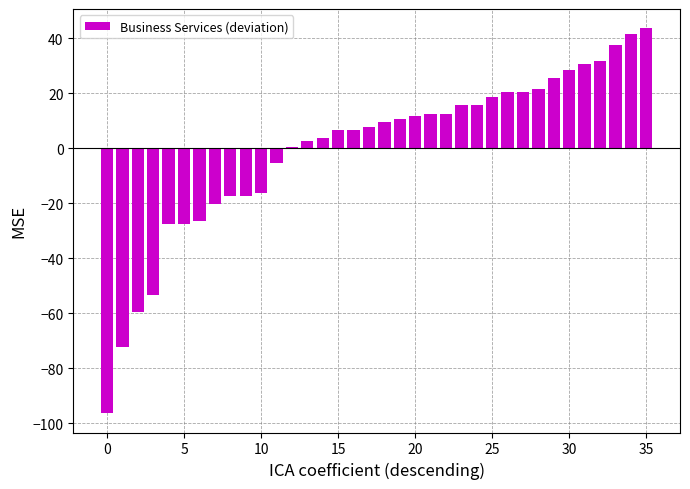

What is the greatest value displayed?

43.7